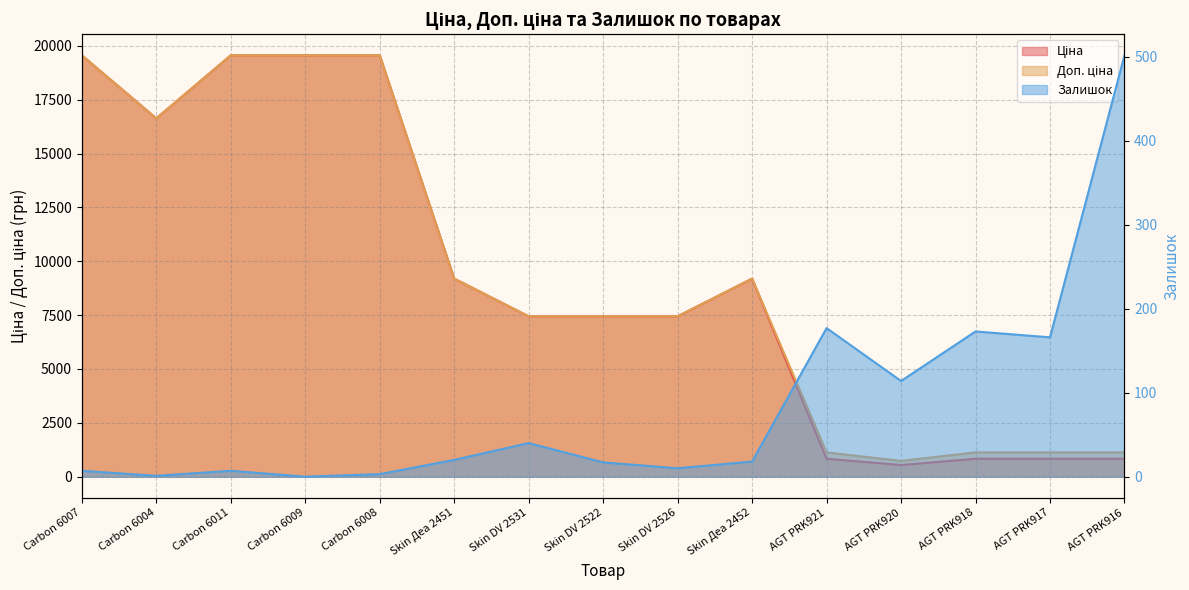

At Carbon 6008, list the series in order from largest to smallest.

Ціна, Доп. ціна, Залишок